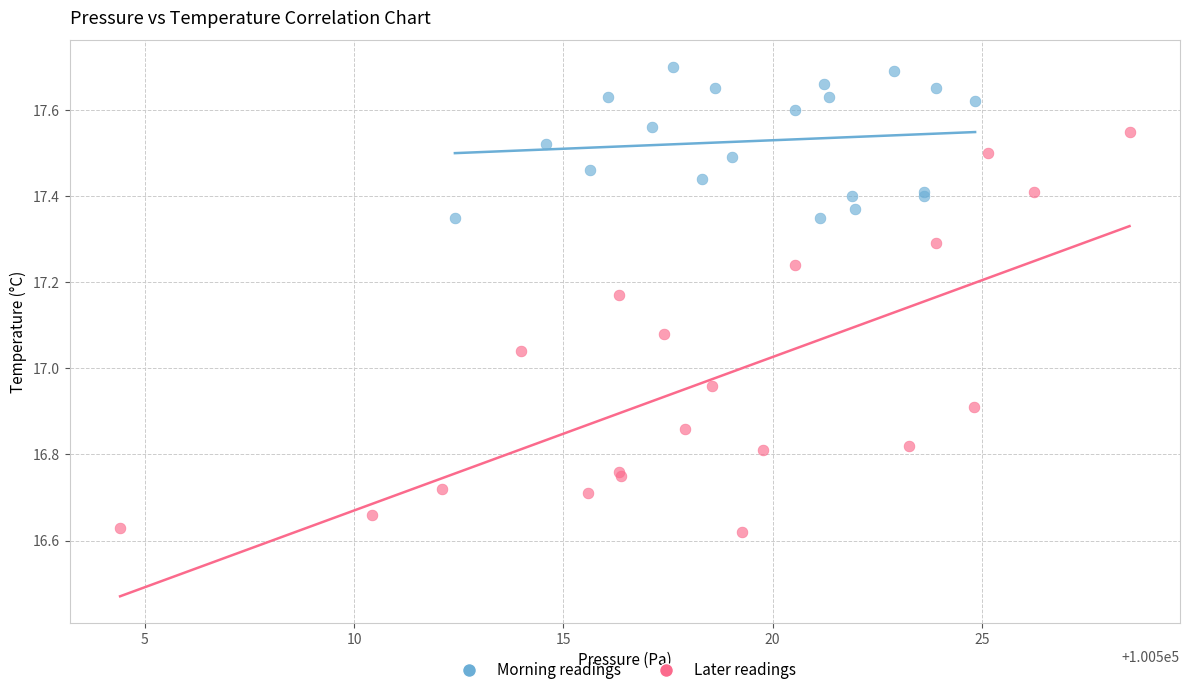

Which series has the widest spread of Y values?

Later readings